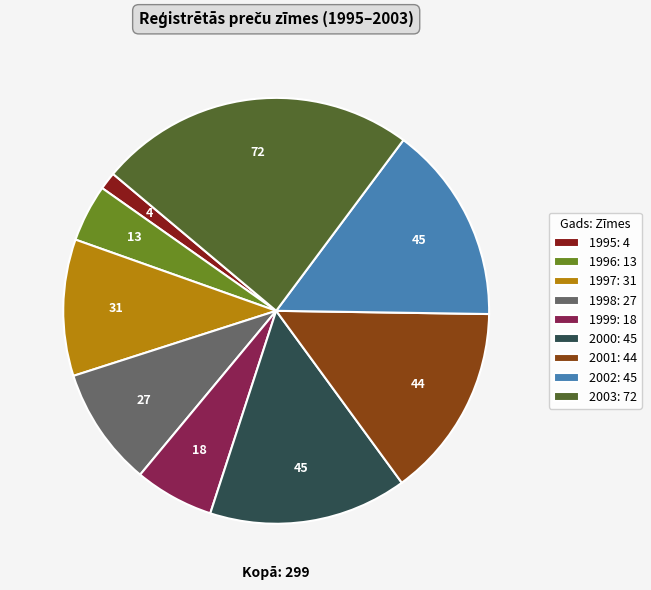

Do 1997: 31 and 1998: 27 together represent more than half of the pie?

No